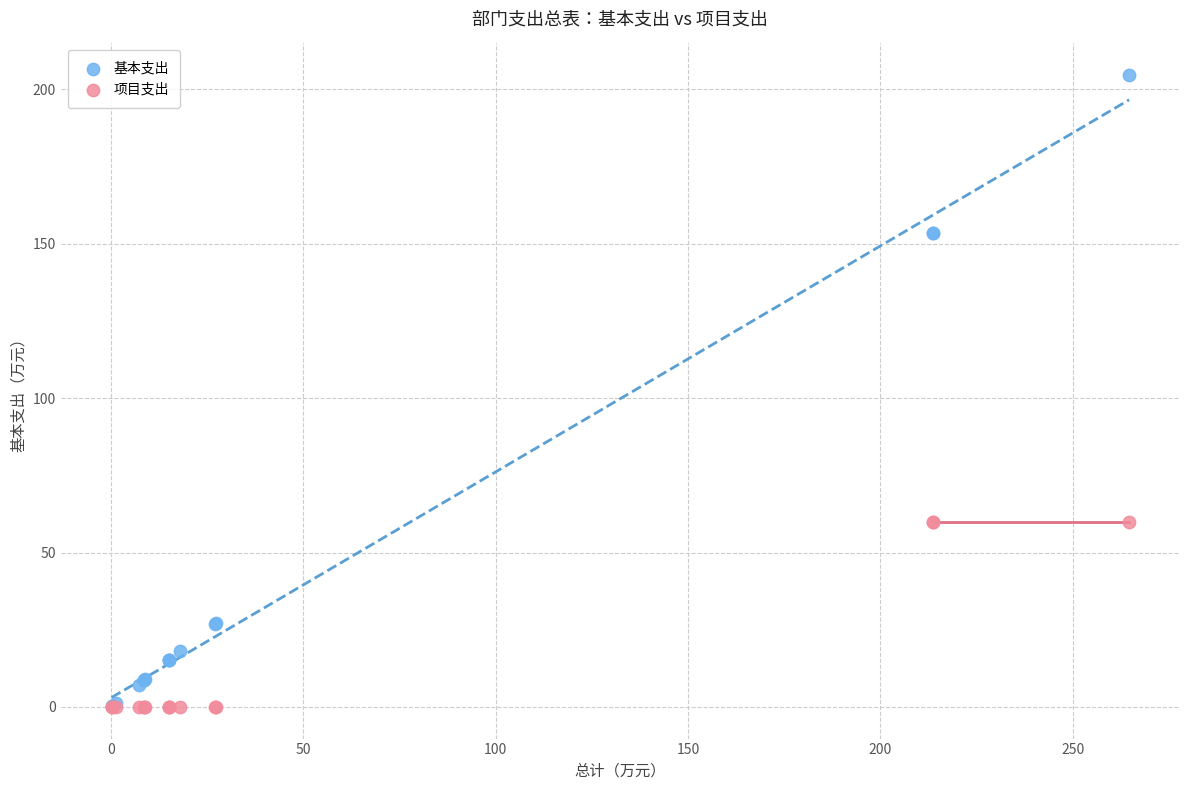

What are all the series names shown in the legend?

基本支出, 项目支出